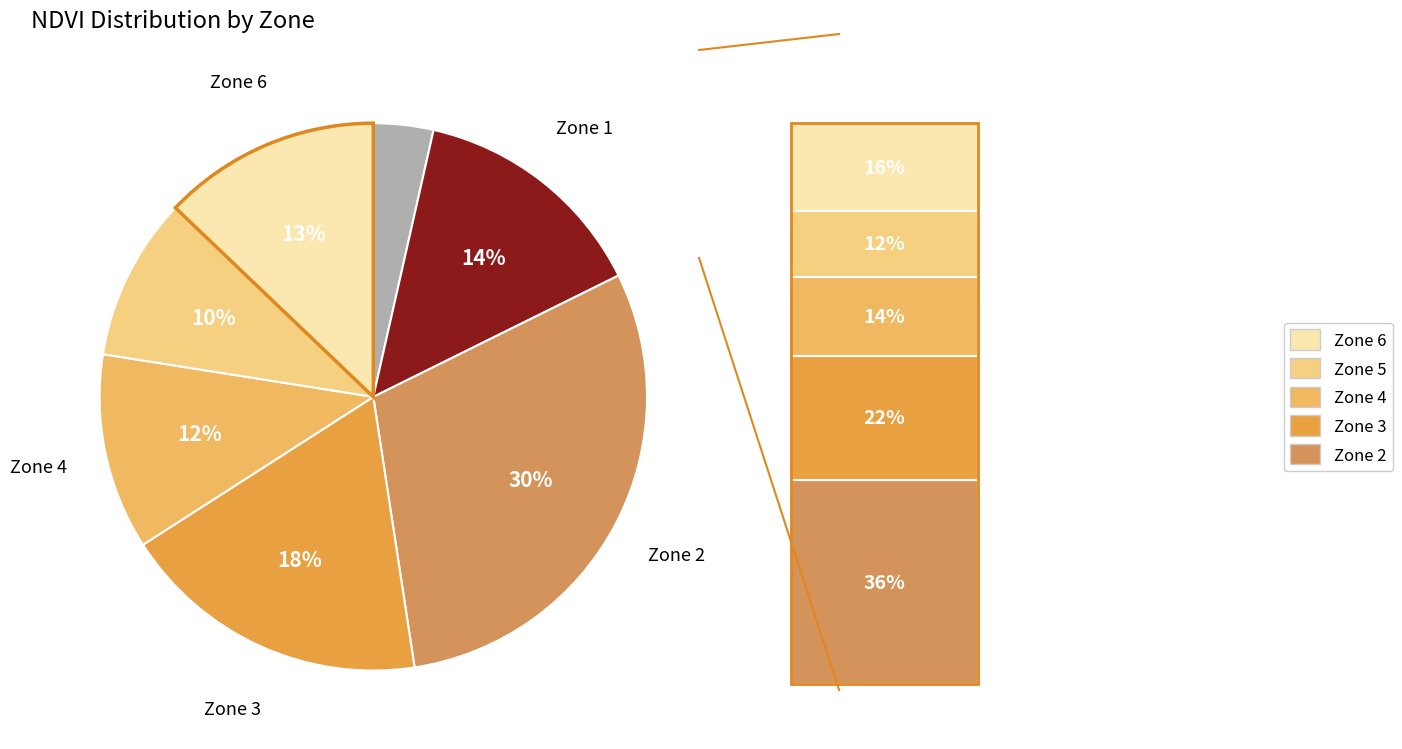

Does any single category account for the majority?

No